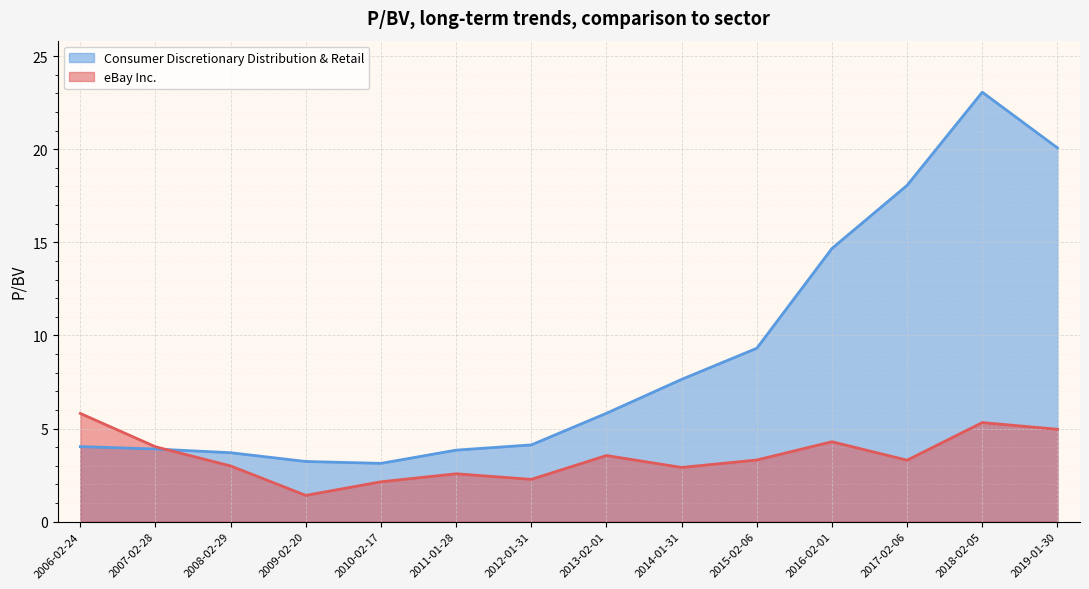

Is the value of Consumer Discretionary Distribution & Retail at 2013-02-01 greater than the value of eBay Inc. at 2019-01-30?

Yes